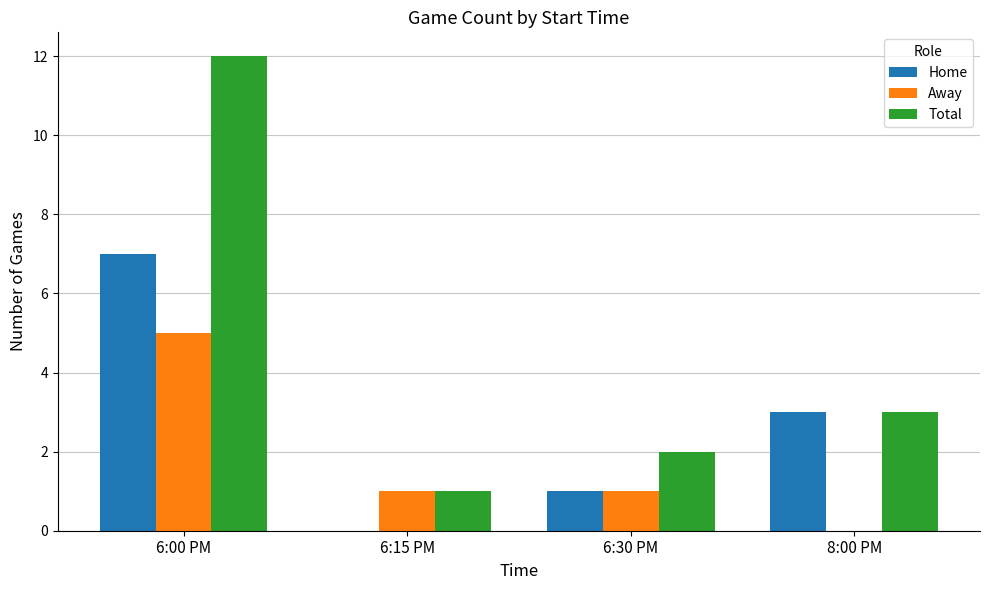

At which category is the sum across all series the highest?

6:00 PM